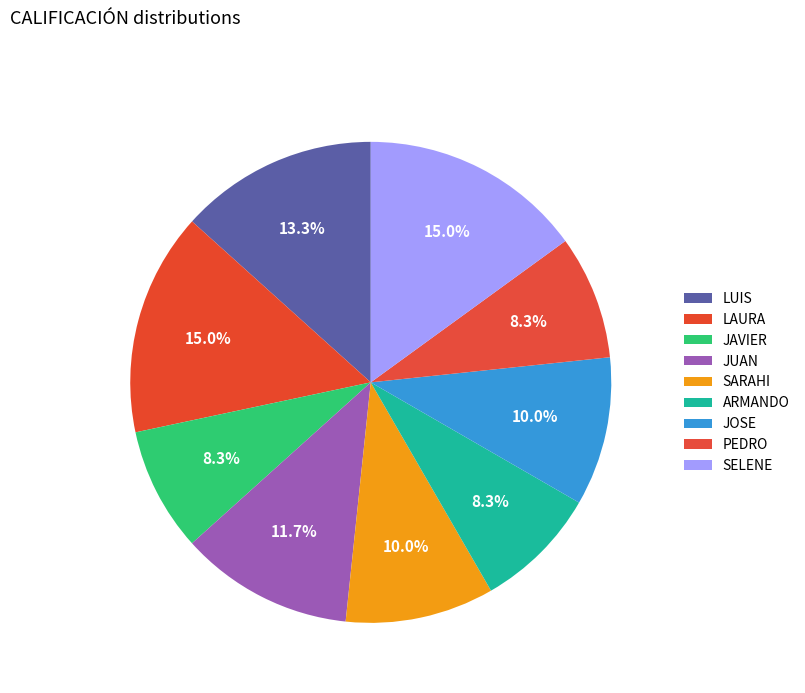

Approximately how many times larger is the value at ARMANDO compared to JUAN?

0.7